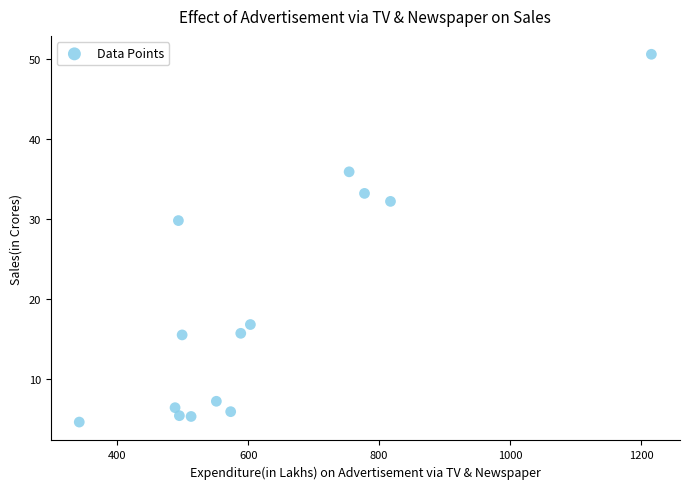

What Y value in the scatter plot is closest to 27?

29.8